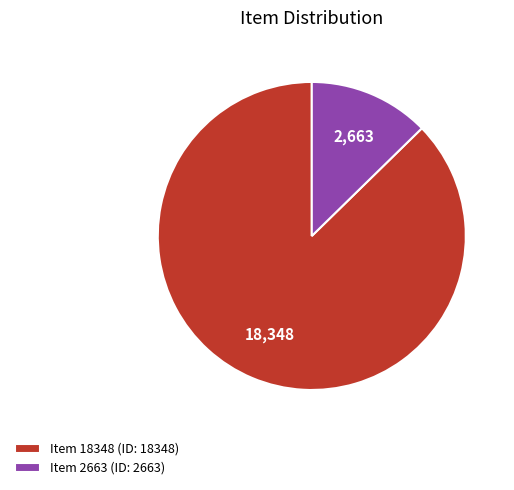

How many segments does this pie chart have?

2